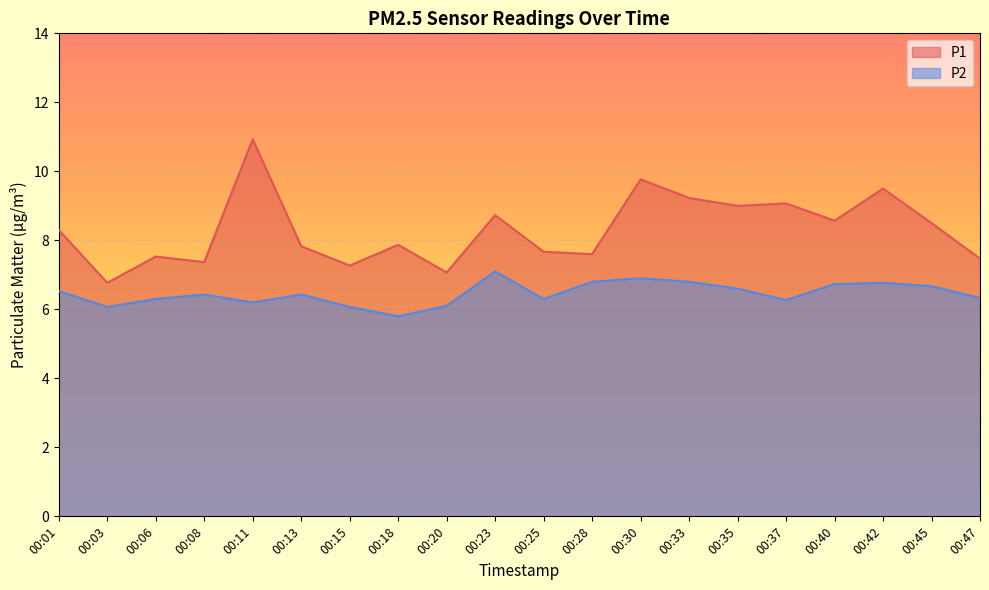

True or false: P2 and P1 intersect in this chart.

False